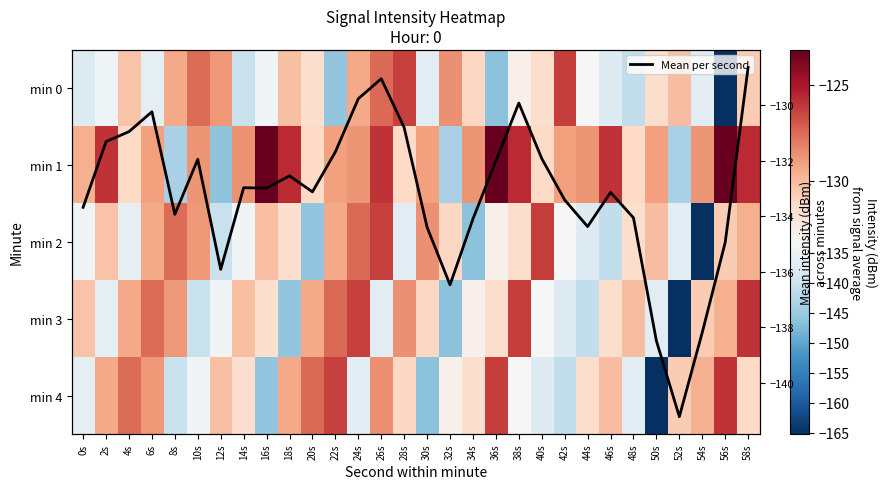

At how many categories does at least one series exceed -158?

30